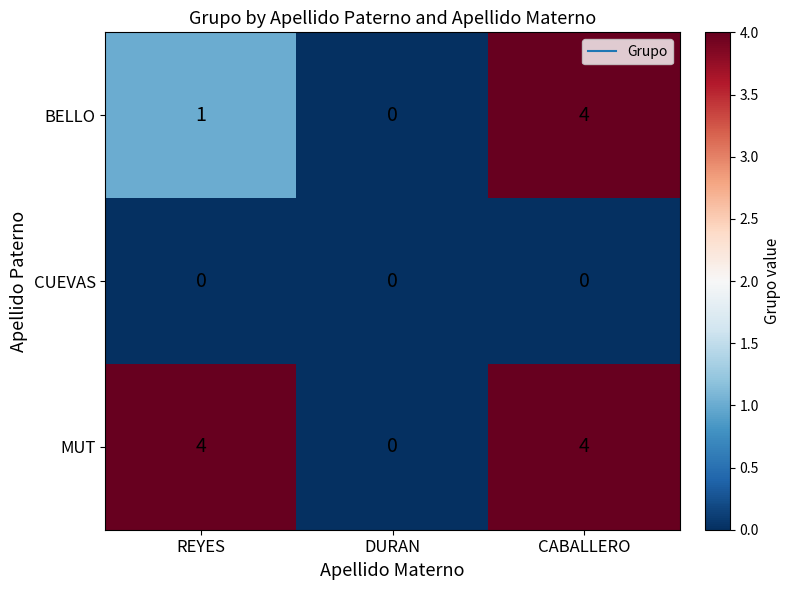

Reading left to right, what are all the values shown in this chart?

BELLO: REYES=1	DURAN=0	CABALLERO=4
CUEVAS: REYES=0	DURAN=0	CABALLERO=0
MUT: REYES=4	DURAN=0	CABALLERO=4